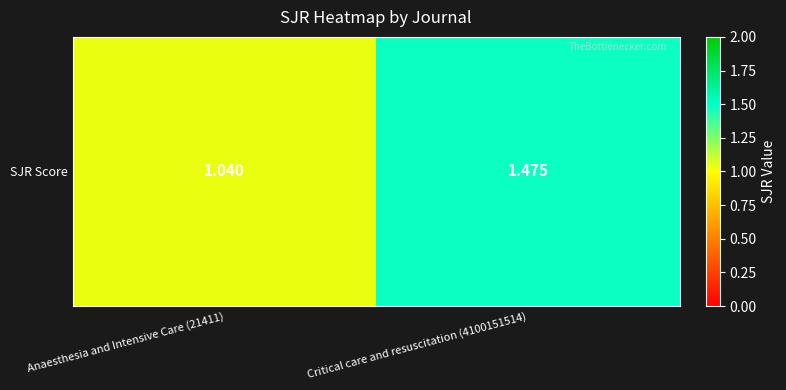

Count the number of categories in the chart.

2